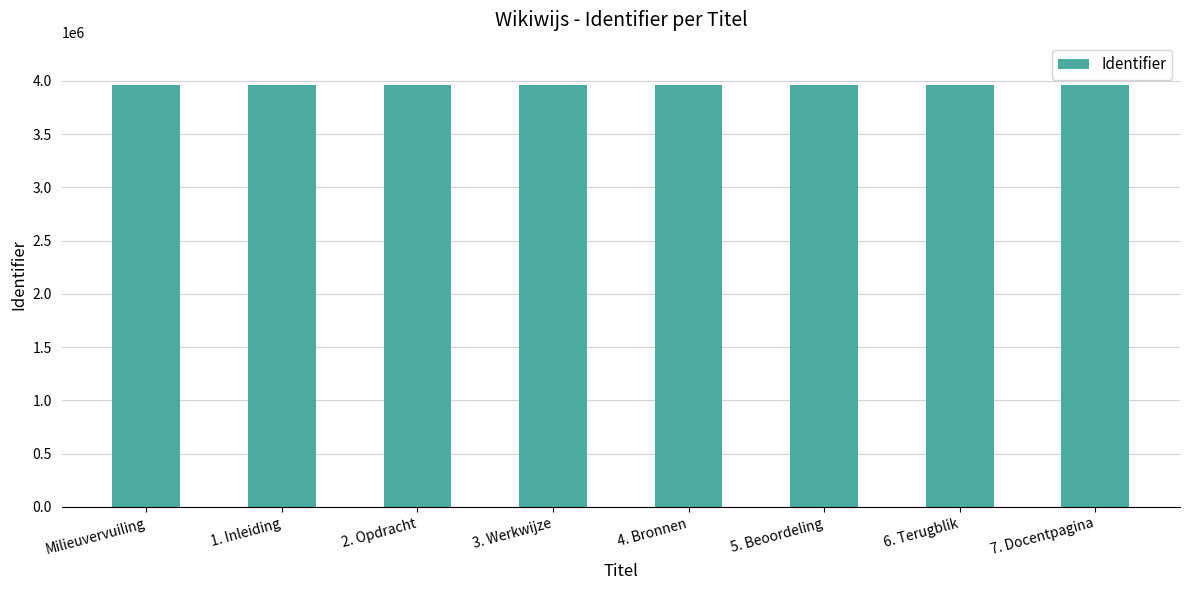

What is the sum of the values at 7. Docentpagina and 6. Terugblik?

7926760